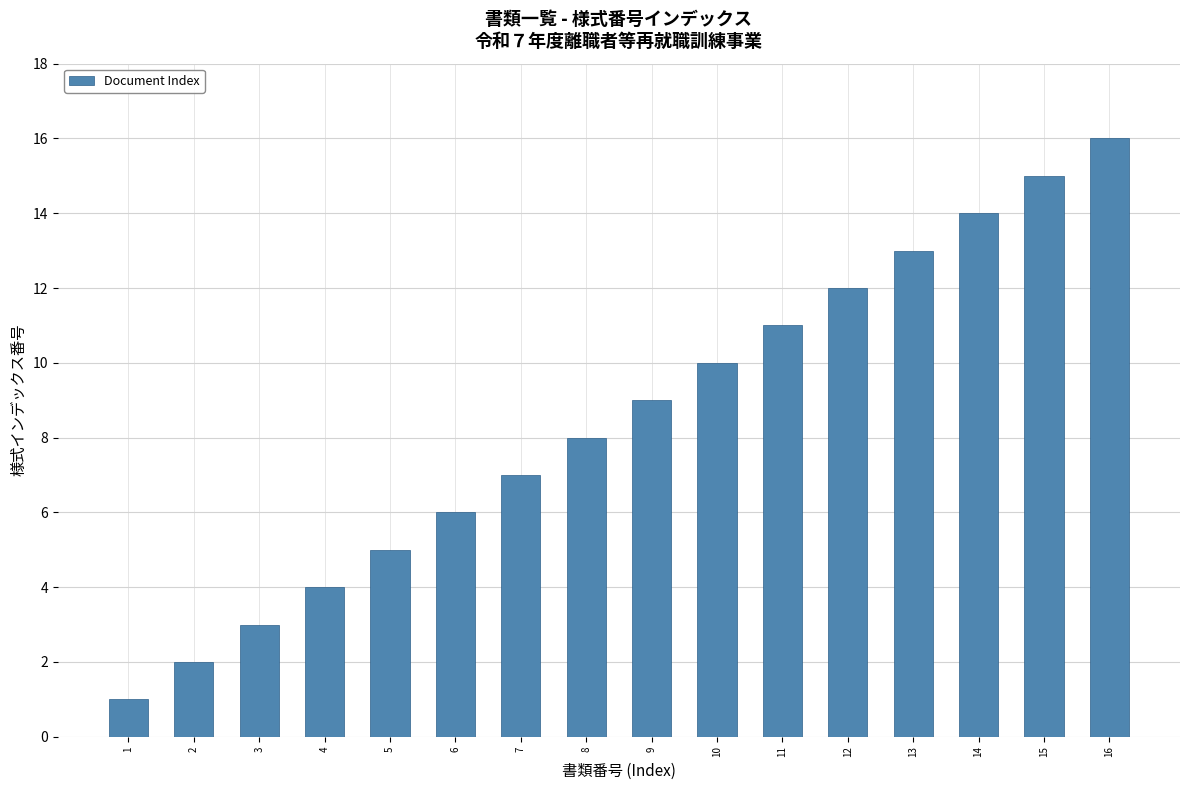

What is the sum of all values?

136